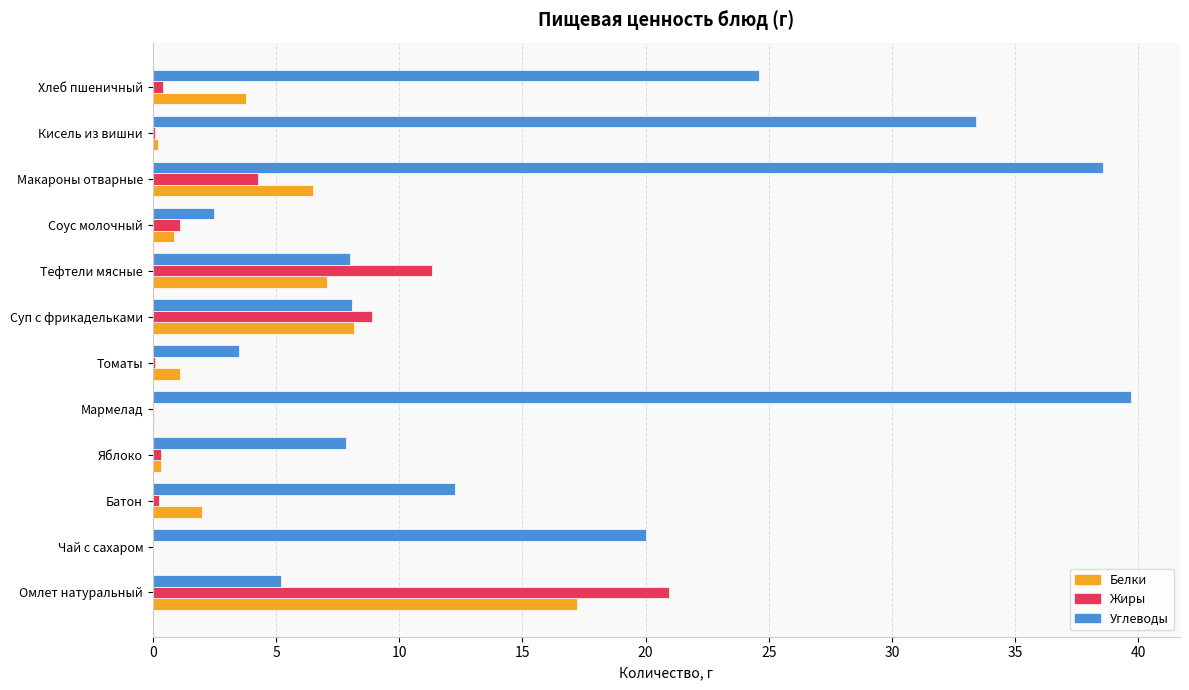

At which category is the sum across all series the highest?

Макароны отварные